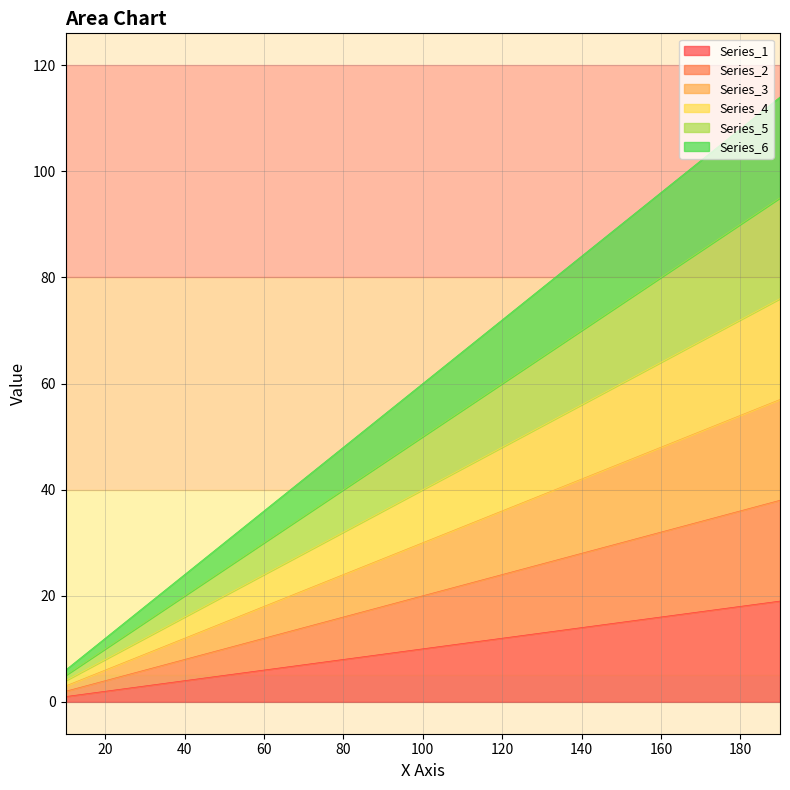

True or false: Series_1 has more than 1 interior local peaks.

False